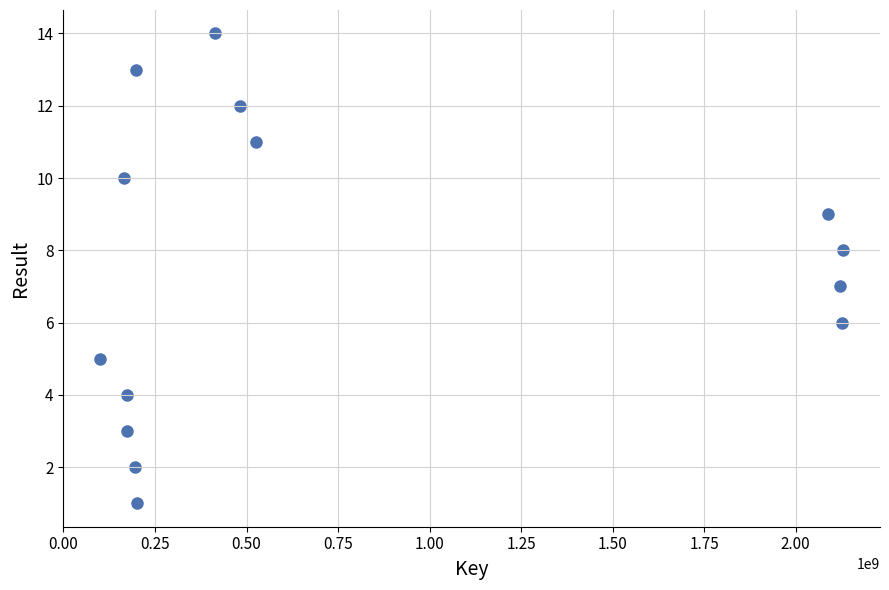

What is the range of Y values (max minus min)?

13